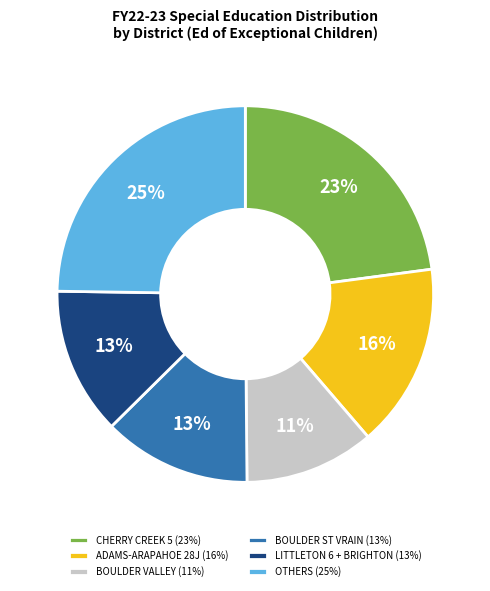

Between LITTLETON 6 + BRIGHTON (13%) and CHERRY CREEK 5 (23%), which is larger?

CHERRY CREEK 5 (23%)